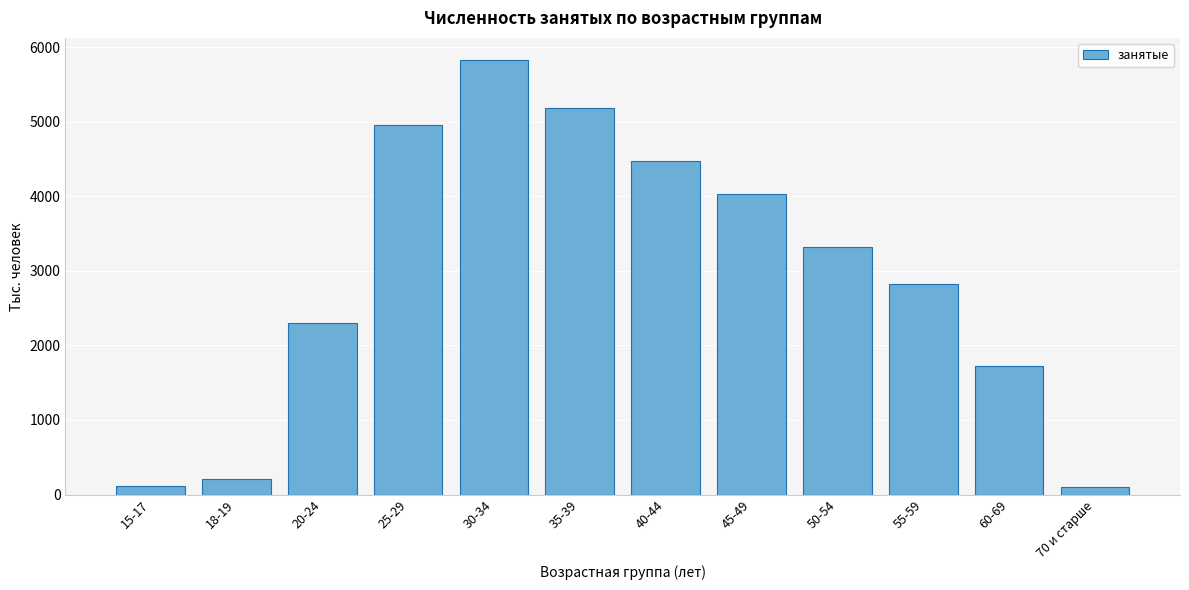

What is the label of the 1st bar from the right?

70 и старше